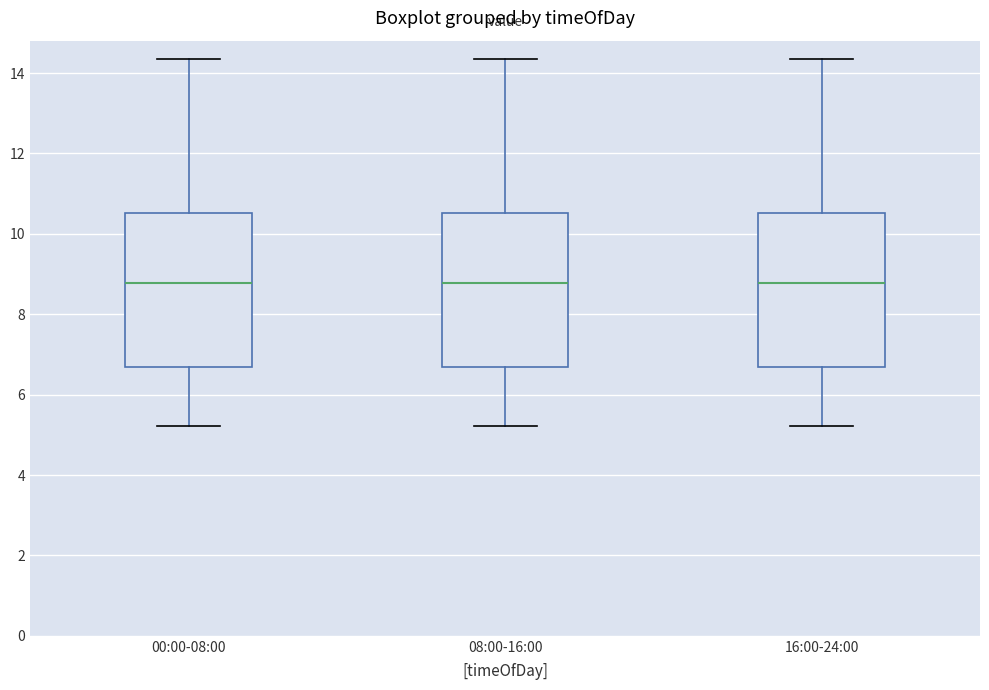

Where does the lower whisker of the box for 16:00-24:00 end on the y-axis? The values are not printed on the chart, so give them approximately, as read against the axis.

5.2